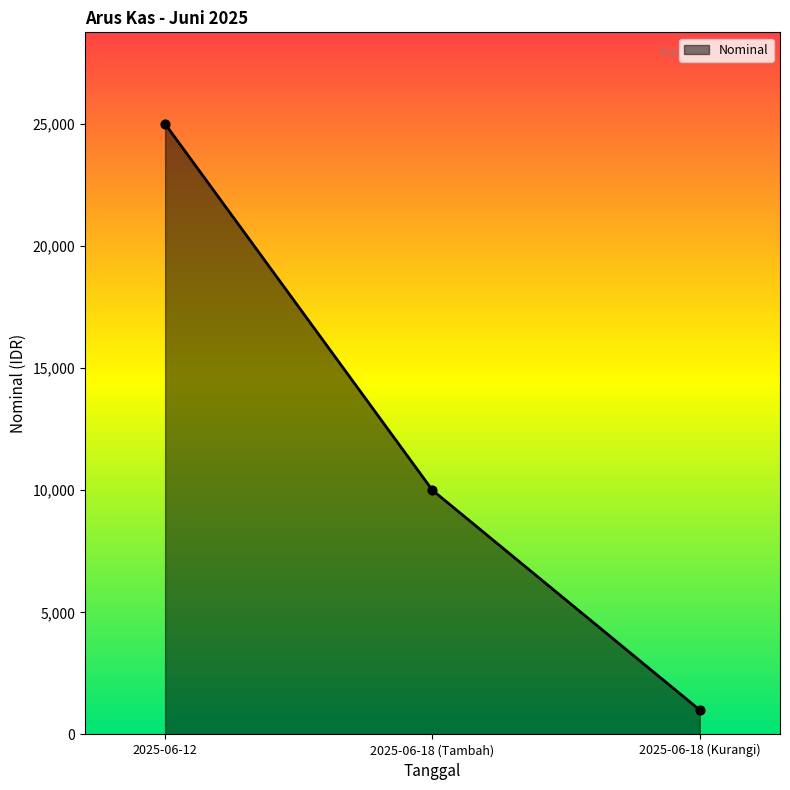

What is the change in value from 2025-06-12 to 2025-06-18 (Tambah)?

-15000